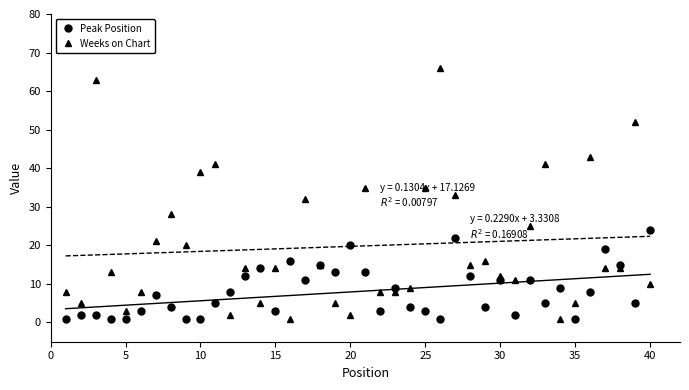

True or false: Peak Position has more than 1 interior local peaks.

True